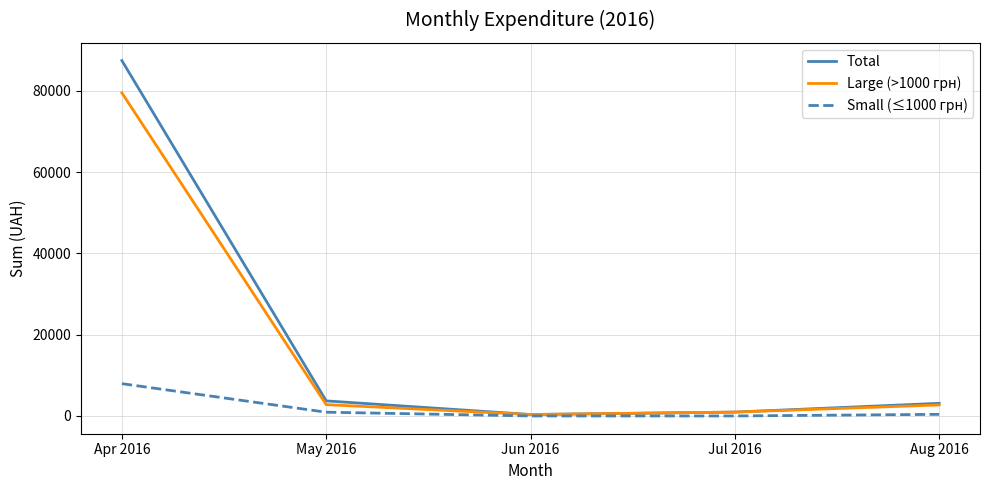

The Small (≤1000 грн) series shows 924.0 at May 2016. True or false?

True